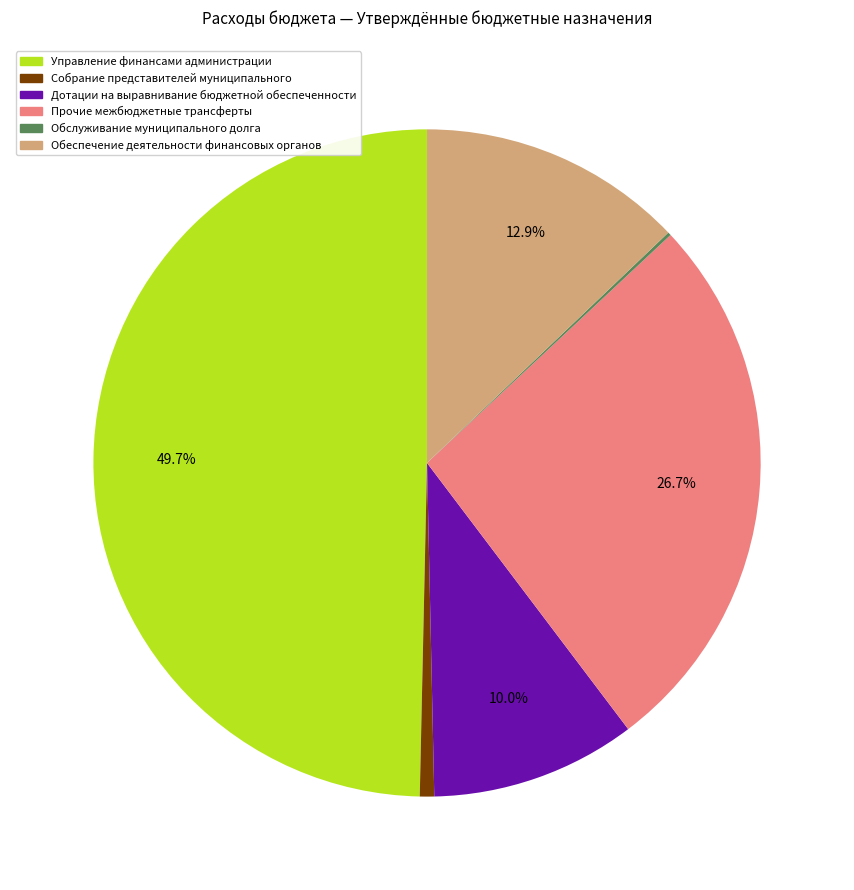

Combined, do Дотации на выравнивание бюджетной обеспеченности and Обеспечение деятельности финансовых органов account for over 50%?

No